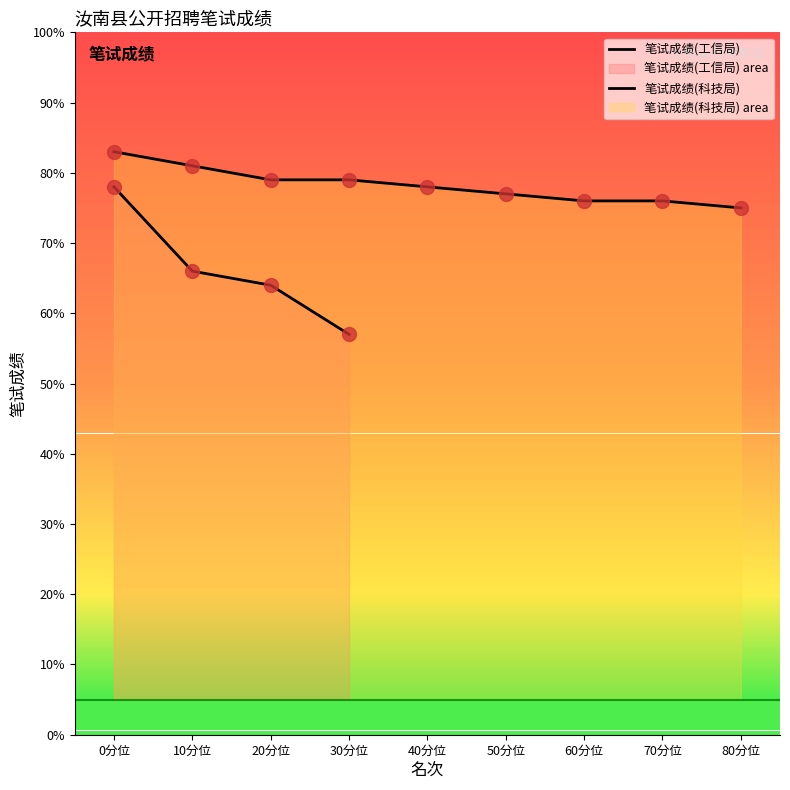

Is the value of 笔试成绩(科技局) at 70分位 greater than the value of 笔试成绩(工信局) at 50分位?

No